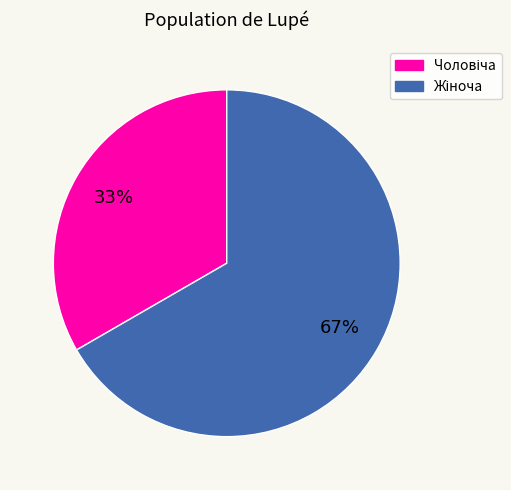

Is there a majority slice in this chart?

Yes